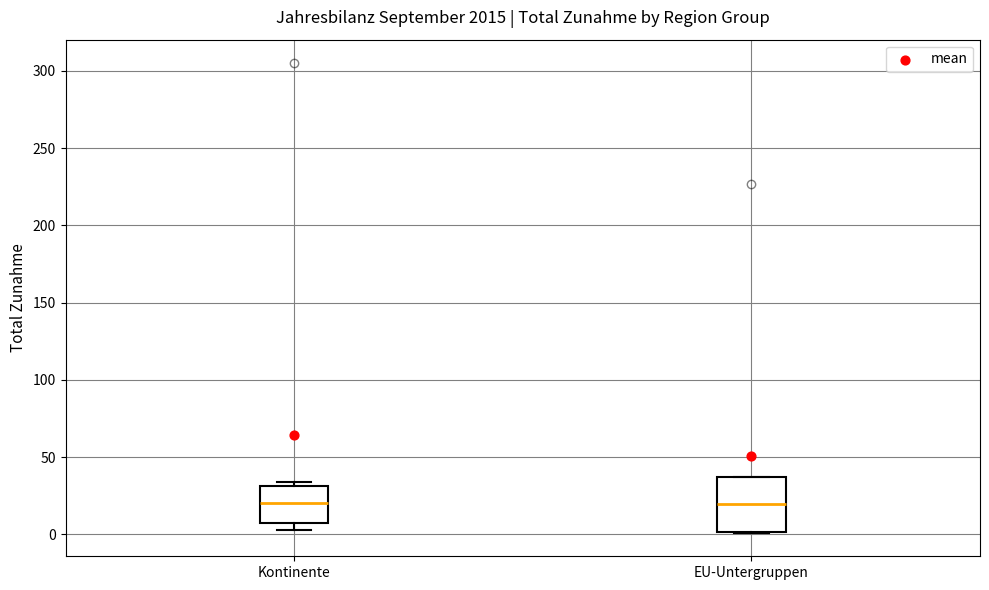

Where is the upper edge of the box for EU-Untergruppen on the y-axis? The values are not printed on the chart, so give them approximately, as read against the axis.

35